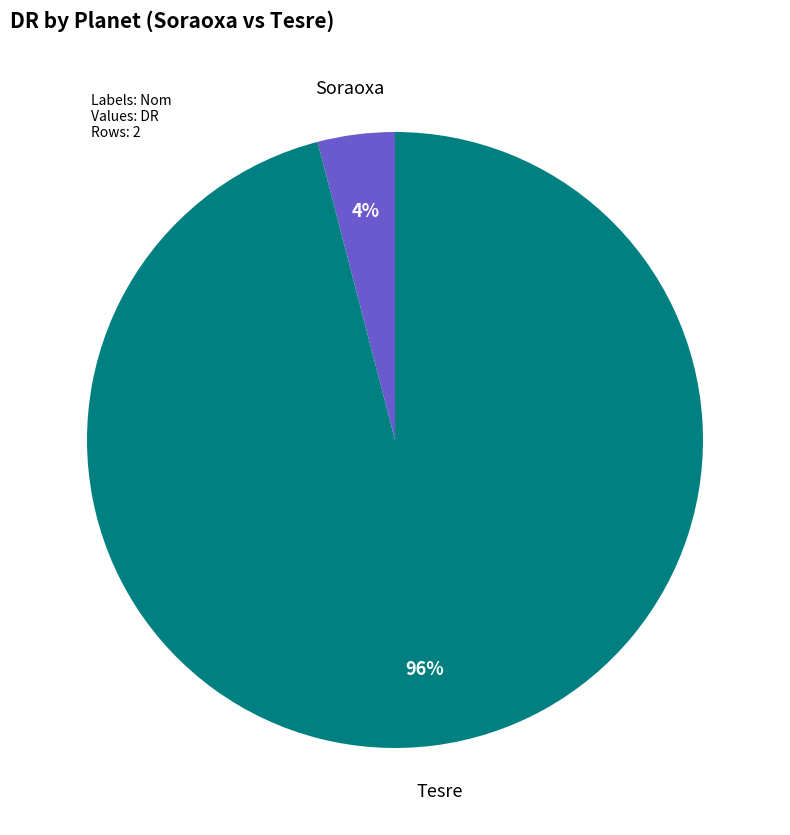

Which slice is the smallest?

Soraoxa